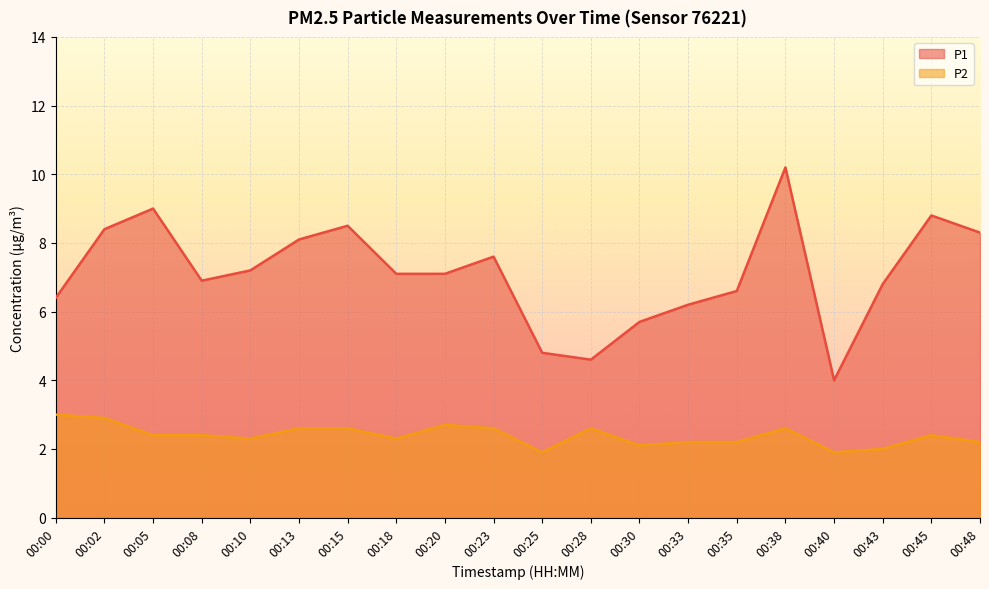

Where is P1 nearest to the value 7?

00:08